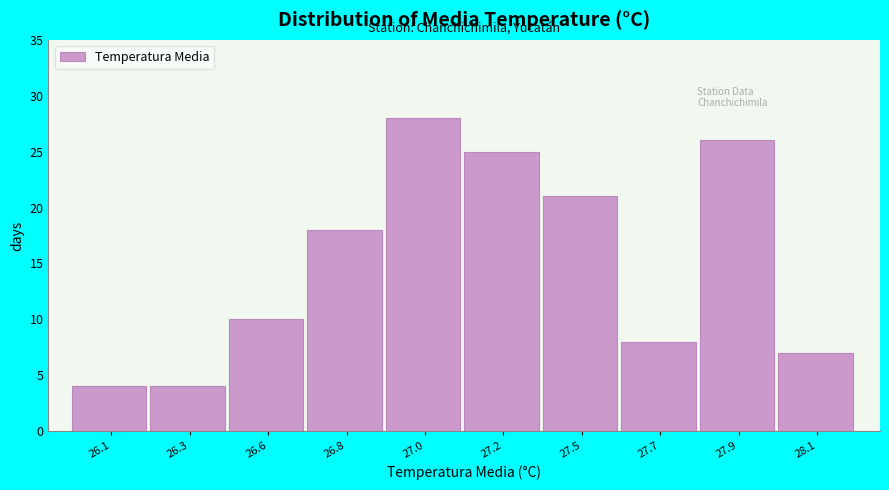

Reading right to left, transcribe all the data shown in this chart.

7	26	8	21	25	28	18	10	4	4